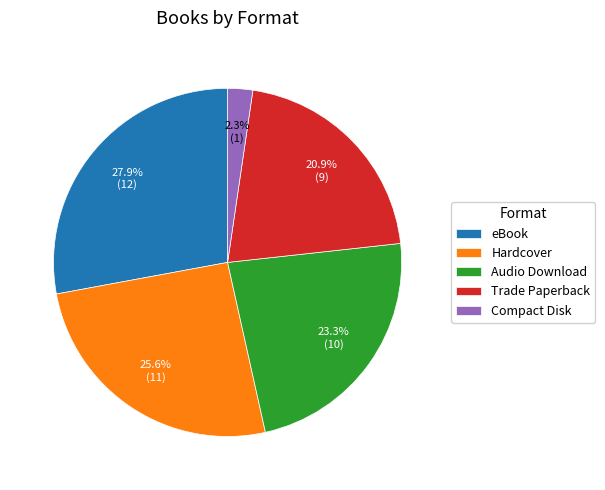

Count the number of slices in the pie.

5